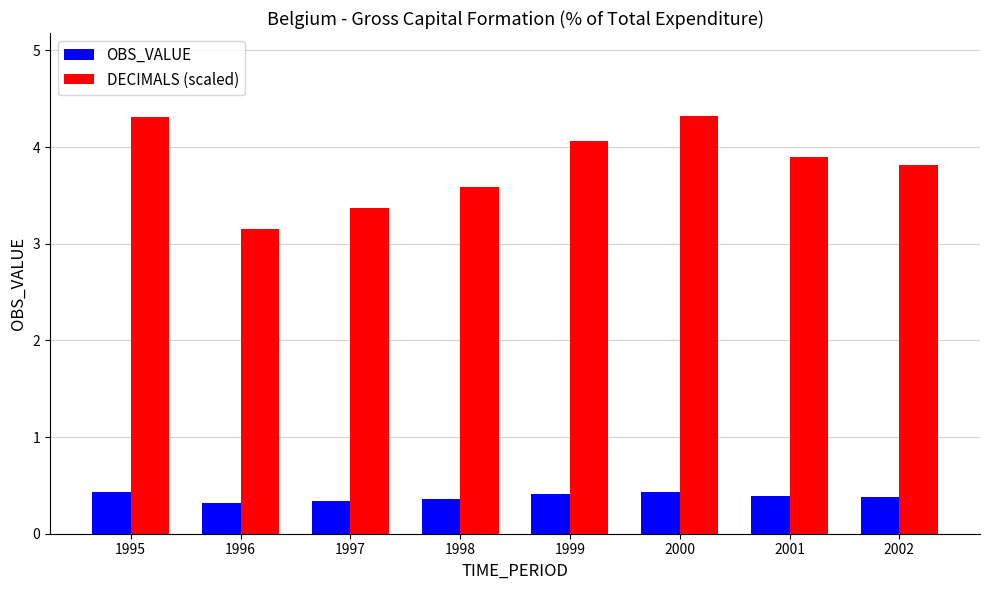

Reading left to right, list all the values displayed in this chart.

OBS_VALUE: 1995=0.4	1996=0.3	1997=0.3	1998=0.4	1999=0.4	2000=0.4	2001=0.4	2002=0.4
DECIMALS (scaled): 1995=4.3	1996=3.2	1997=3.4	1998=3.6	1999=4.1	2000=4.3	2001=3.9	2002=3.8